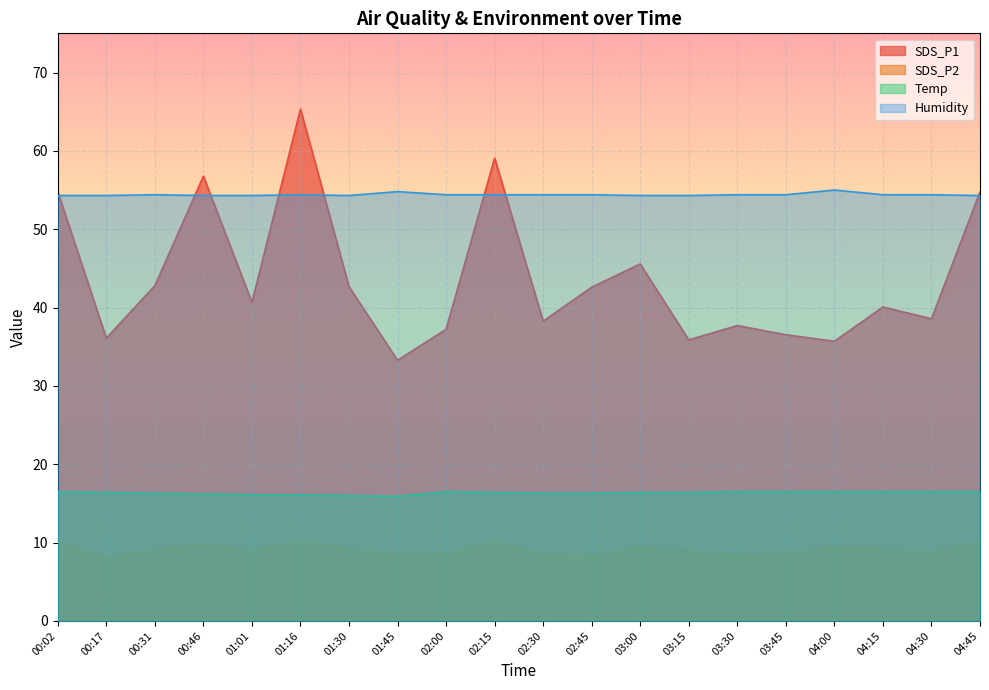

List the series in order of their overall mean, lowest first.

SDS_P2, Temp, SDS_P1, Humidity